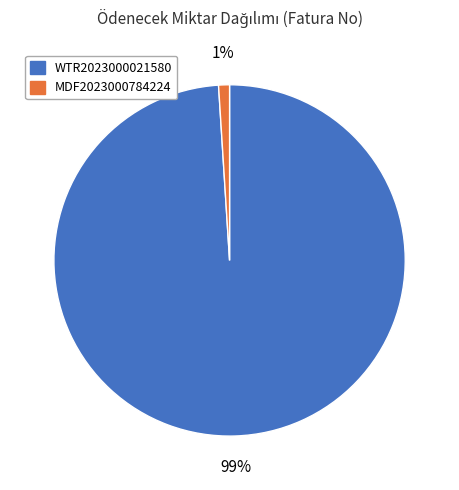

To the nearest percent, what is the combined percentage of MDF2023000784224 and WTR2023000021580?

100%